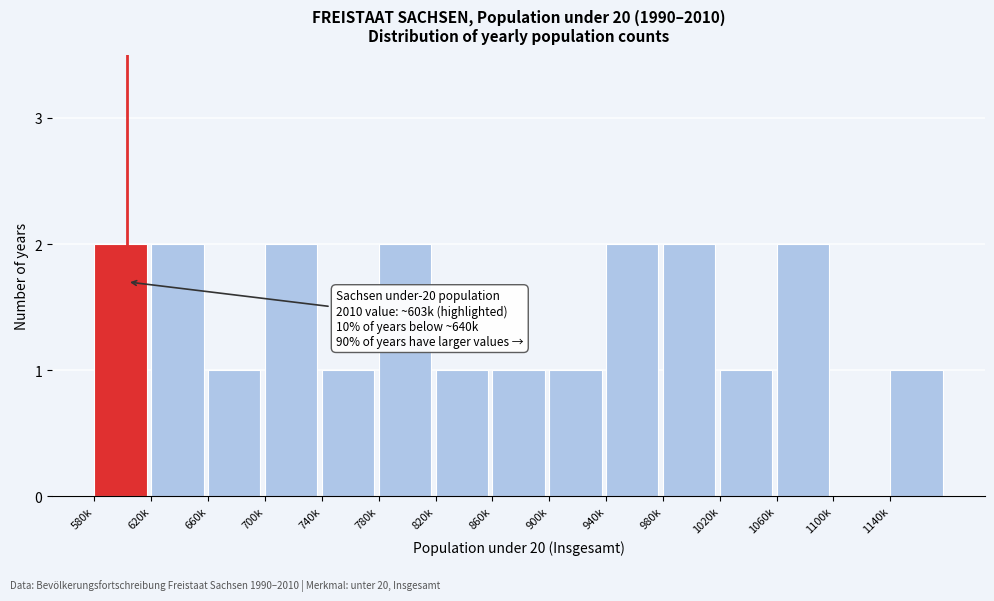

Reading left to right, transcribe all the data shown in this chart.

580k=2	620k=2	660k=1	700k=2	740k=1	780k=2	820k=1	860k=1	900k=1	940k=2	980k=2	1020k=1	1060k=2	1100k=0	1140k=1